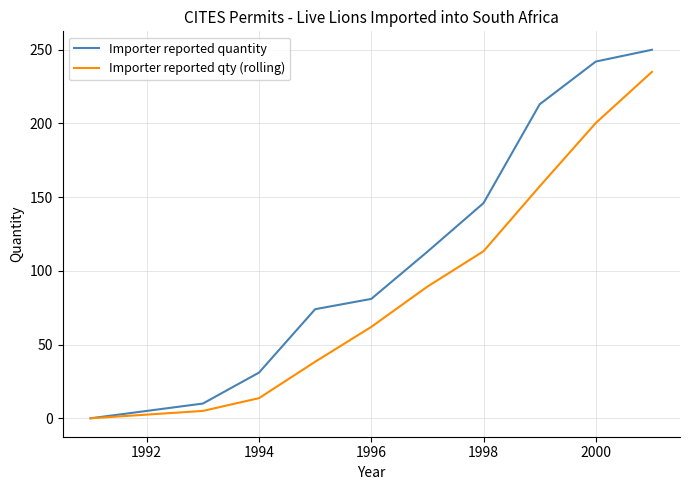

Which series has the largest total across all categories?

Importer reported quantity